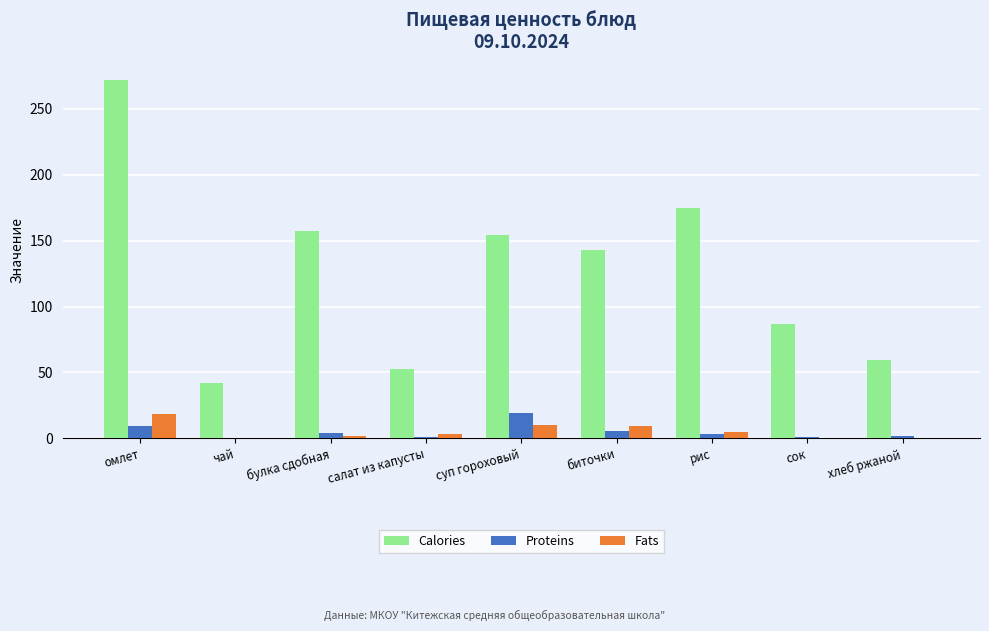

What are all the series names shown in the legend?

Calories, Proteins, Fats